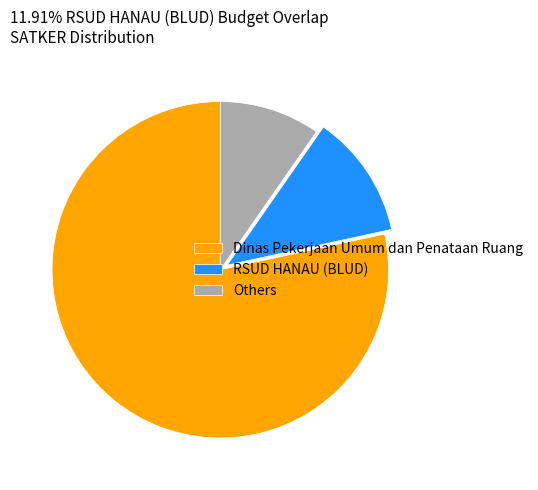

Combined, do Dinas Pekerjaan Umum dan Penataan Ruang and Others account for over 50%?

Yes